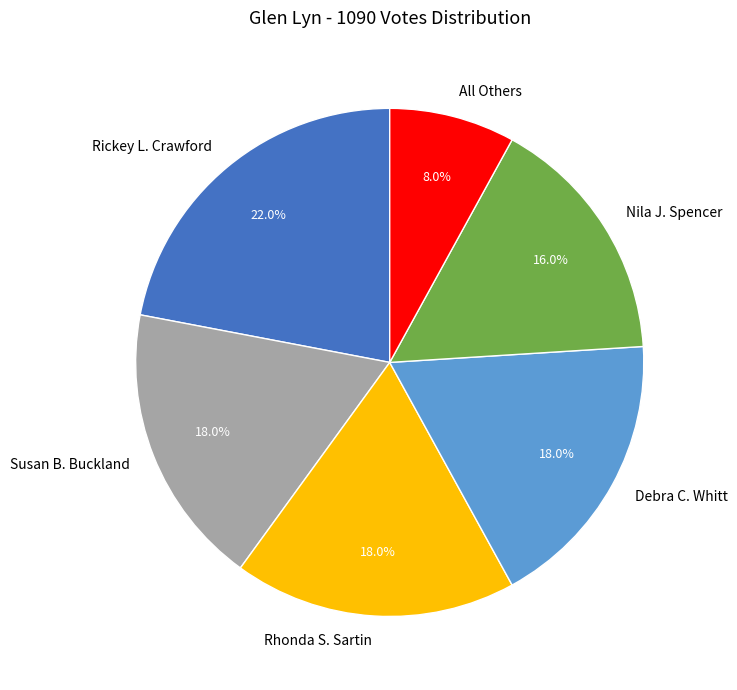

To the nearest percent, what percentage of the pie is Rhonda S. Sartin?

18%